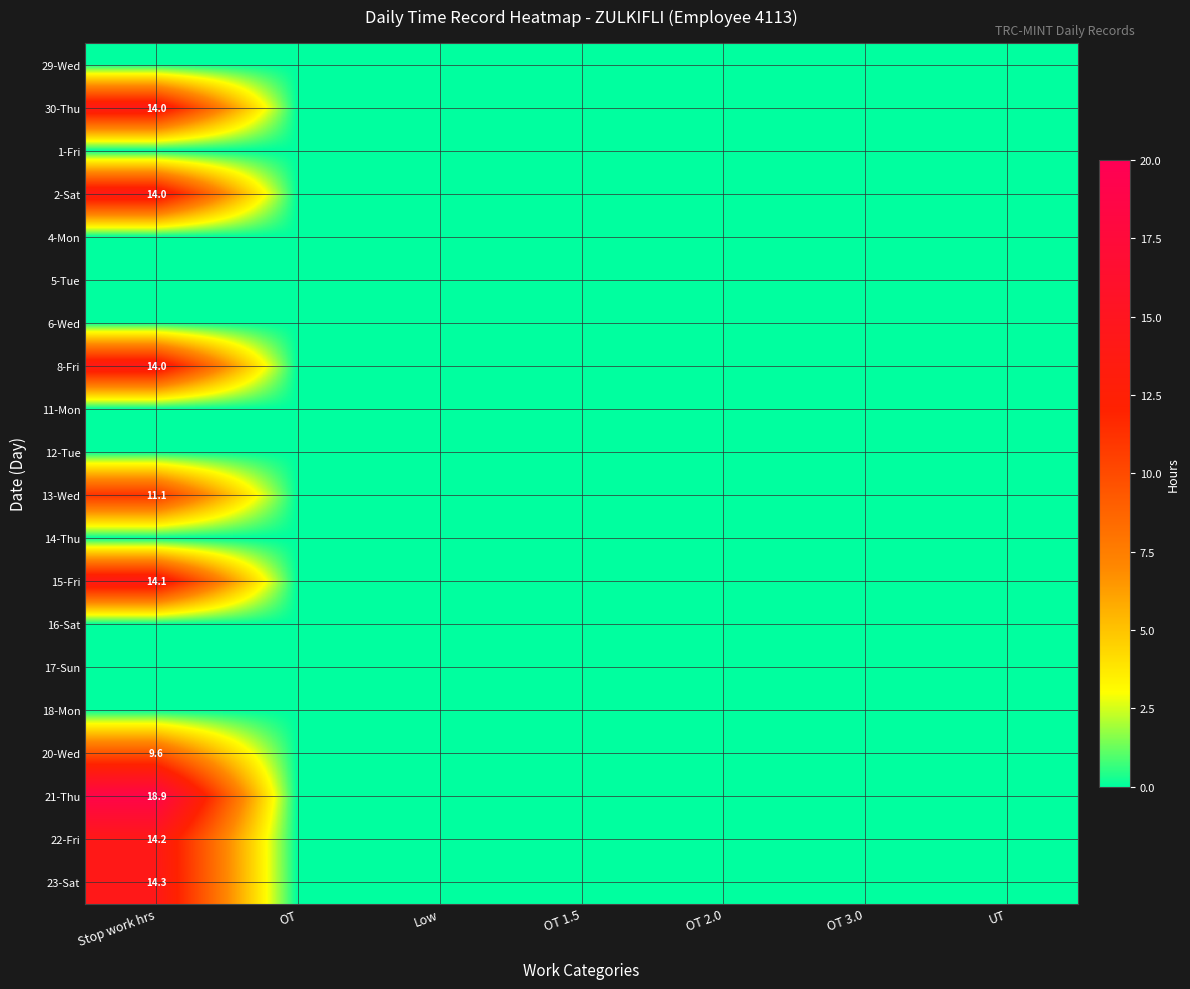

Which series has the largest total across all categories?

21-Thu